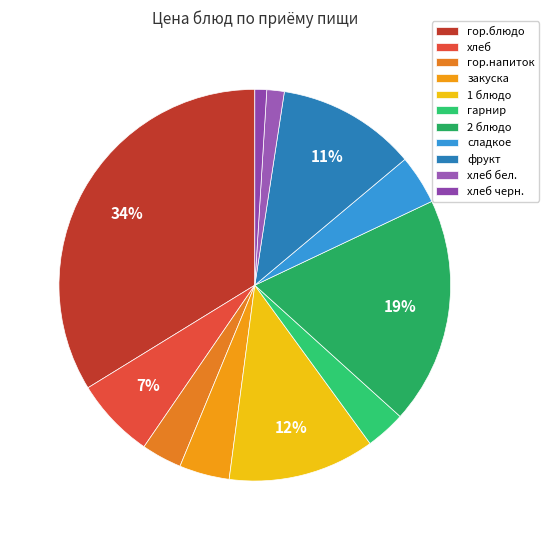

Which slice is the largest?

гор.блюдо